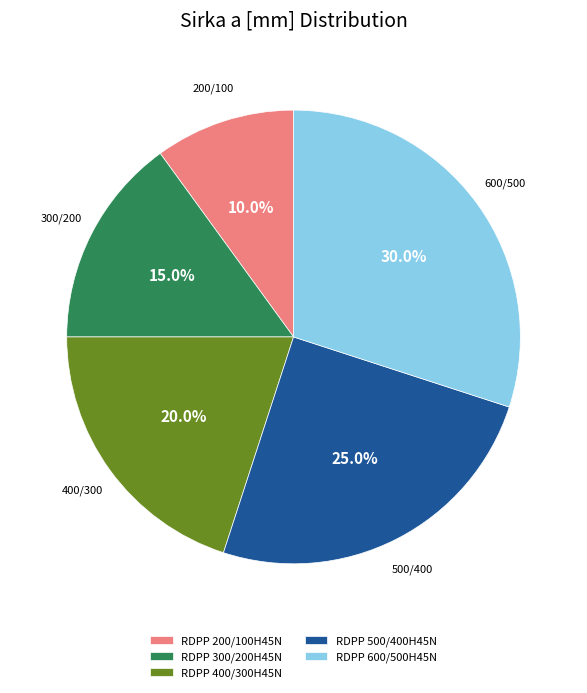

Which has a higher value, RDPP 200/100H45N or RDPP 500/400H45N?

RDPP 500/400H45N